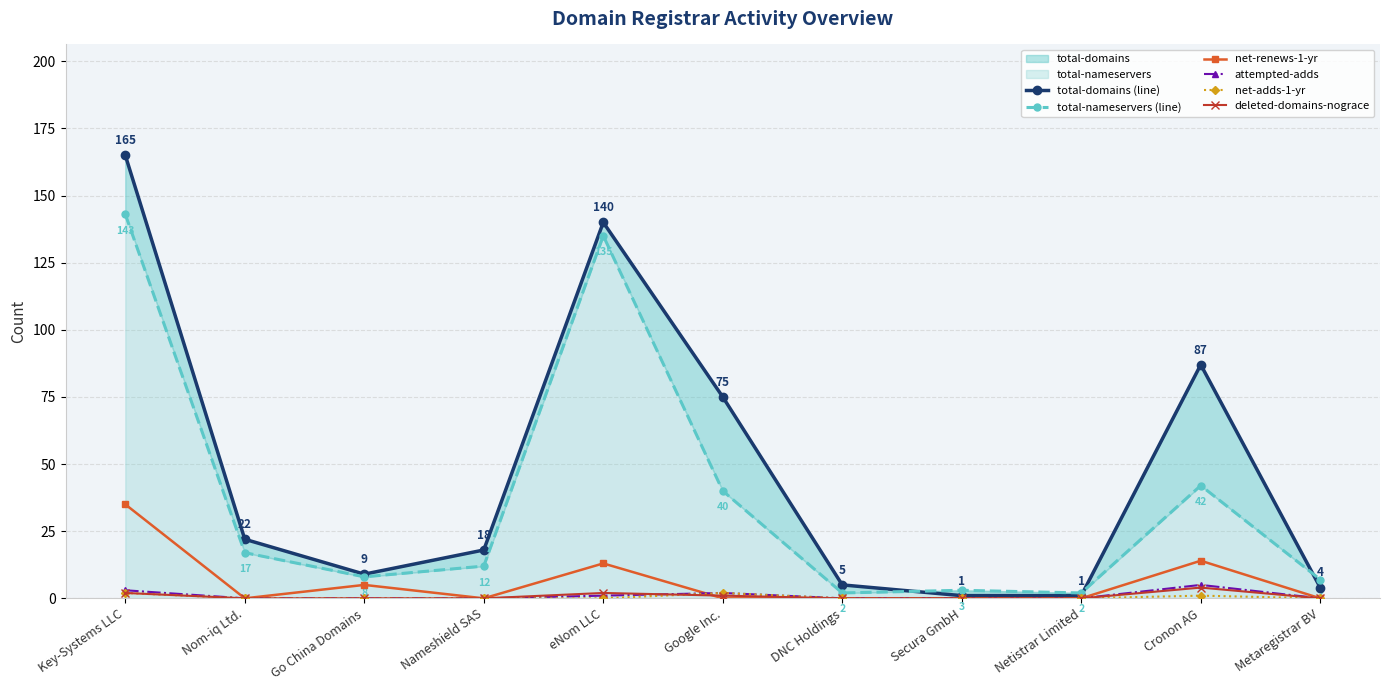

The net-renews-1-yr series shows 19 at eNom LLC. True or false?

False